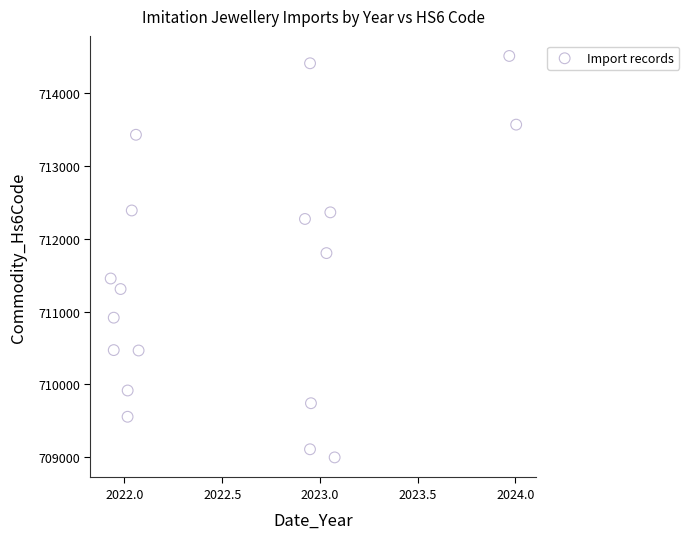

What is the range of Y values (max minus min)?

5515.1